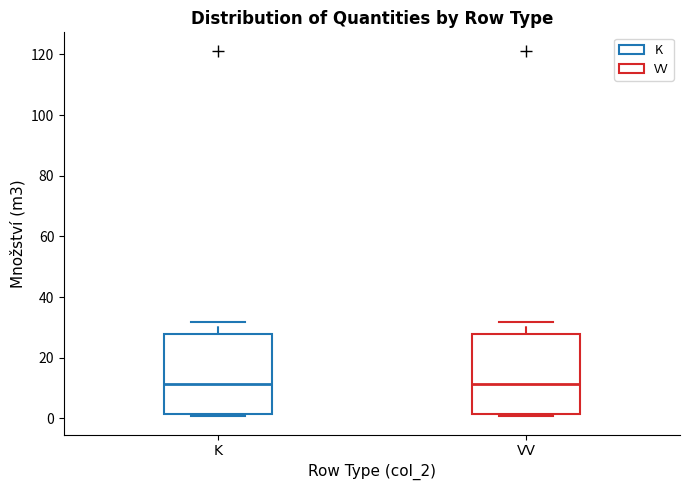

Where is the lower edge of the box for VV on the y-axis? The values are not printed on the chart, so give them approximately, as read against the axis.

2